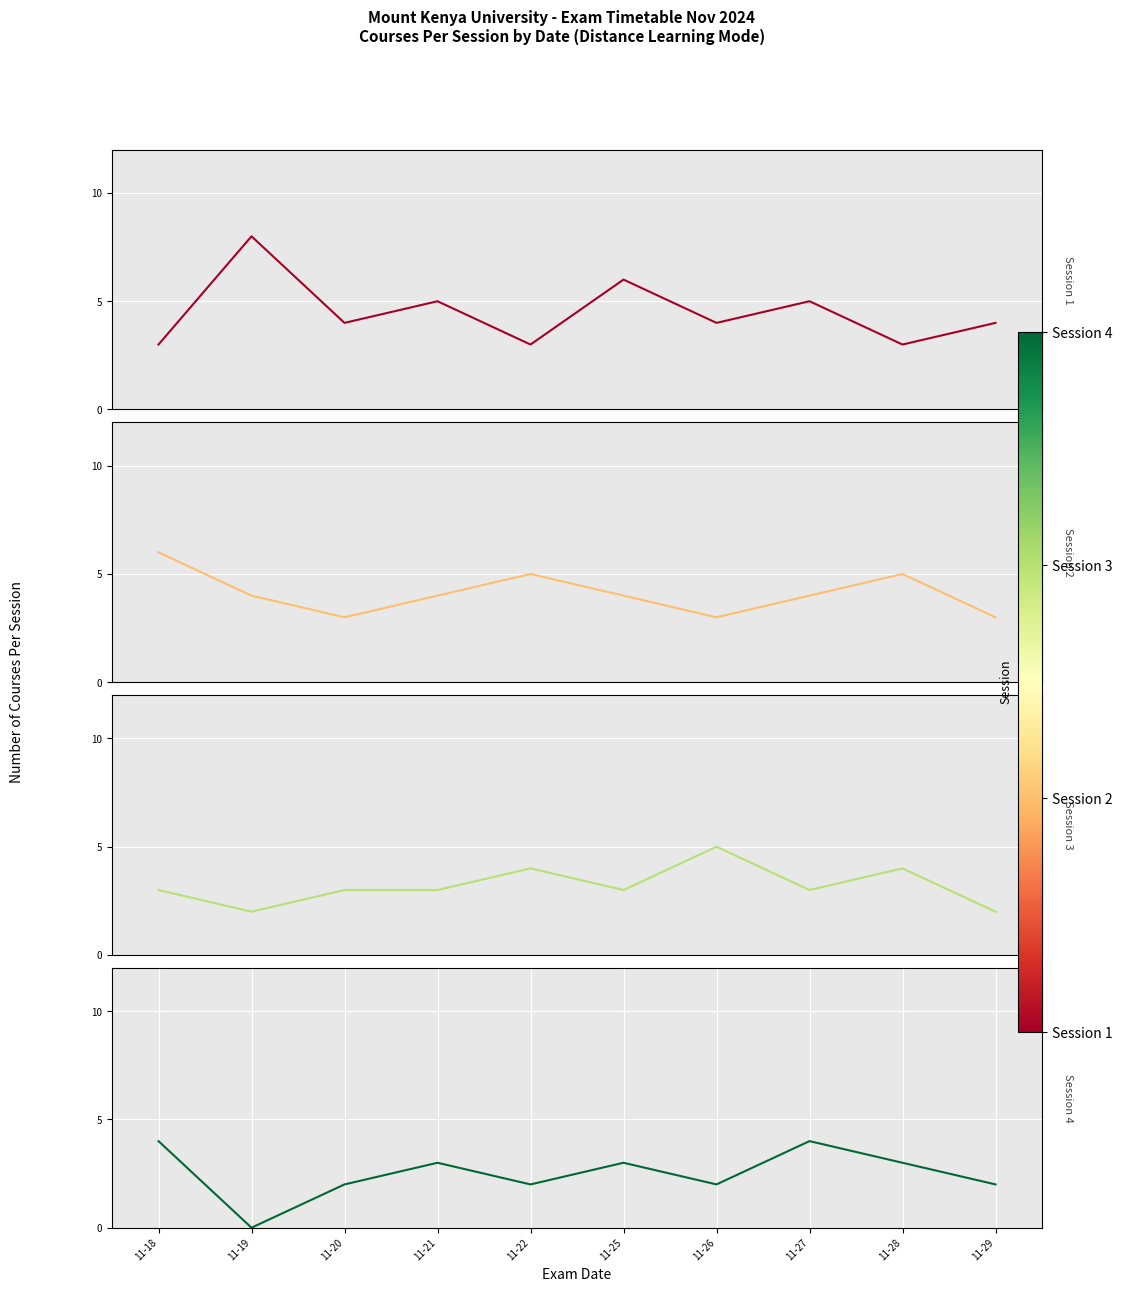

True or false: Session 4 and Session 2 cross at least once.

False